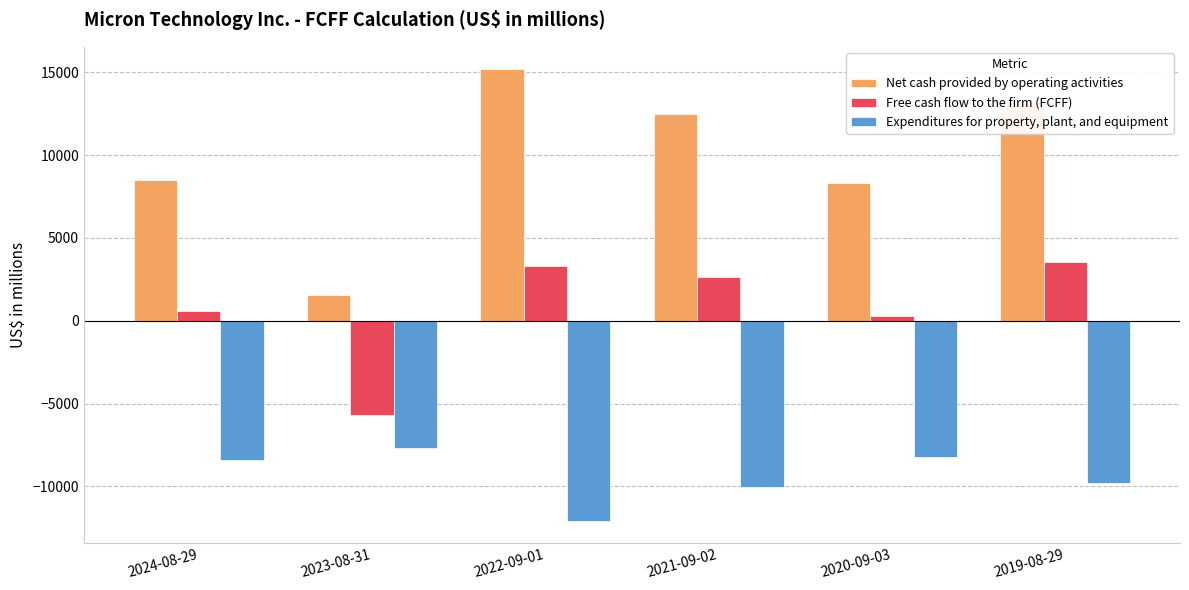

Reading left to right, transcribe all the data shown in this chart.

Net cash provided by operating activities: 2024-08-29=8507	2023-08-31=1559	2022-09-01=15181	2021-09-02=12468	2020-09-03=8306	2019-08-29=13189
Free cash flow to the firm (FCFF): 2024-08-29=584	2023-08-31=-5698	2022-09-01=3324	2021-09-02=2660	2020-09-03=302	2019-08-29=3550
Expenditures for property, plant, and equipment: 2024-08-29=-8386	2023-08-31=-7676	2022-09-01=-12067	2021-09-02=-10030	2020-09-03=-8223	2019-08-29=-9780